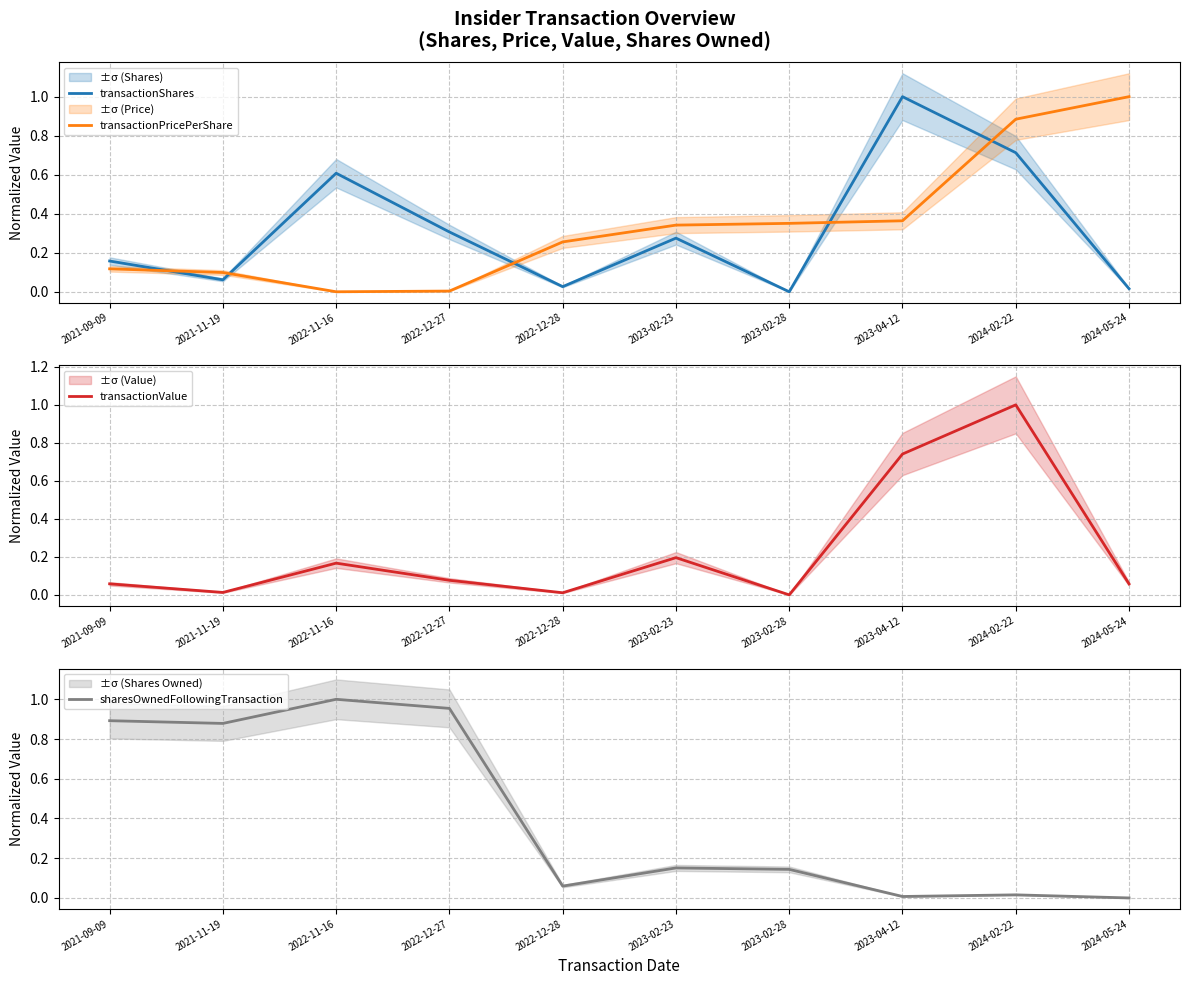

Is it true that transactionPricePerShare equals 0.2 at 2023-04-12?

False